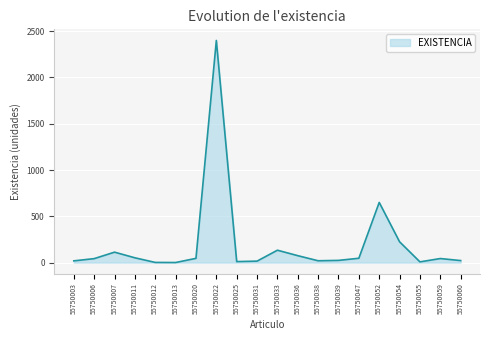

What is the sum of all values?

3952